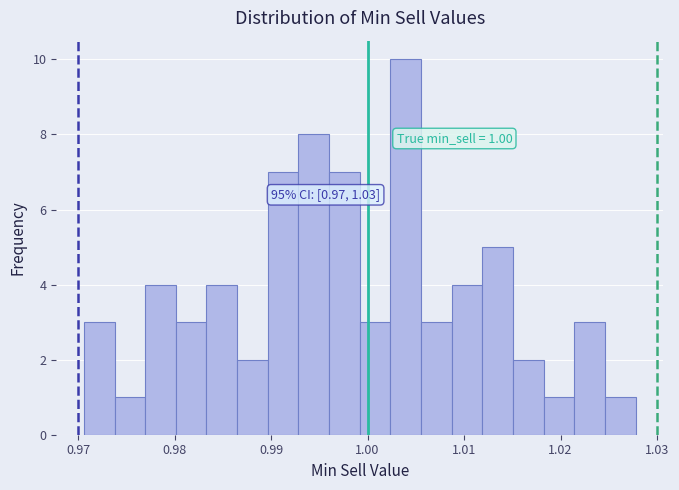

Around what value on the x-axis is the tallest bar? Give the approximate position of its centre, as read against the axis.

1.004